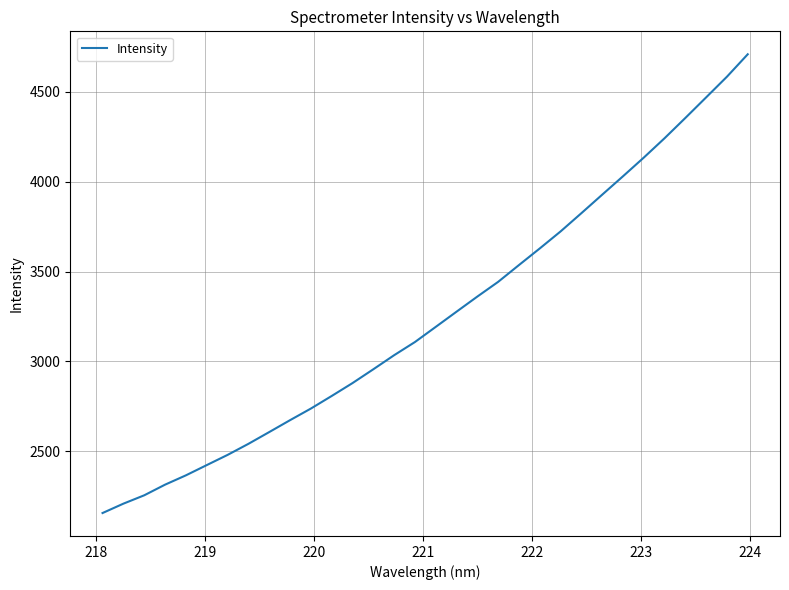

True or false: there are more than 1 points higher than both neighbors.

False